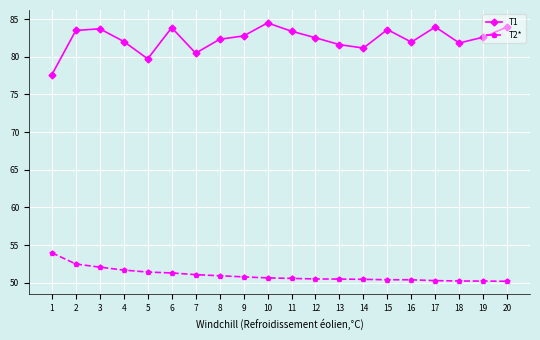

What is the total value across all series at 10?

135.1